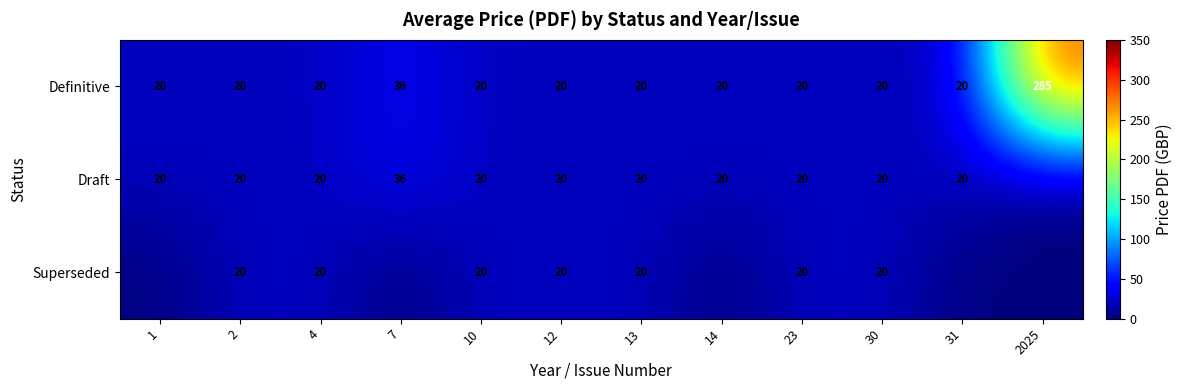

Which has a higher value, 13 or 31?

13